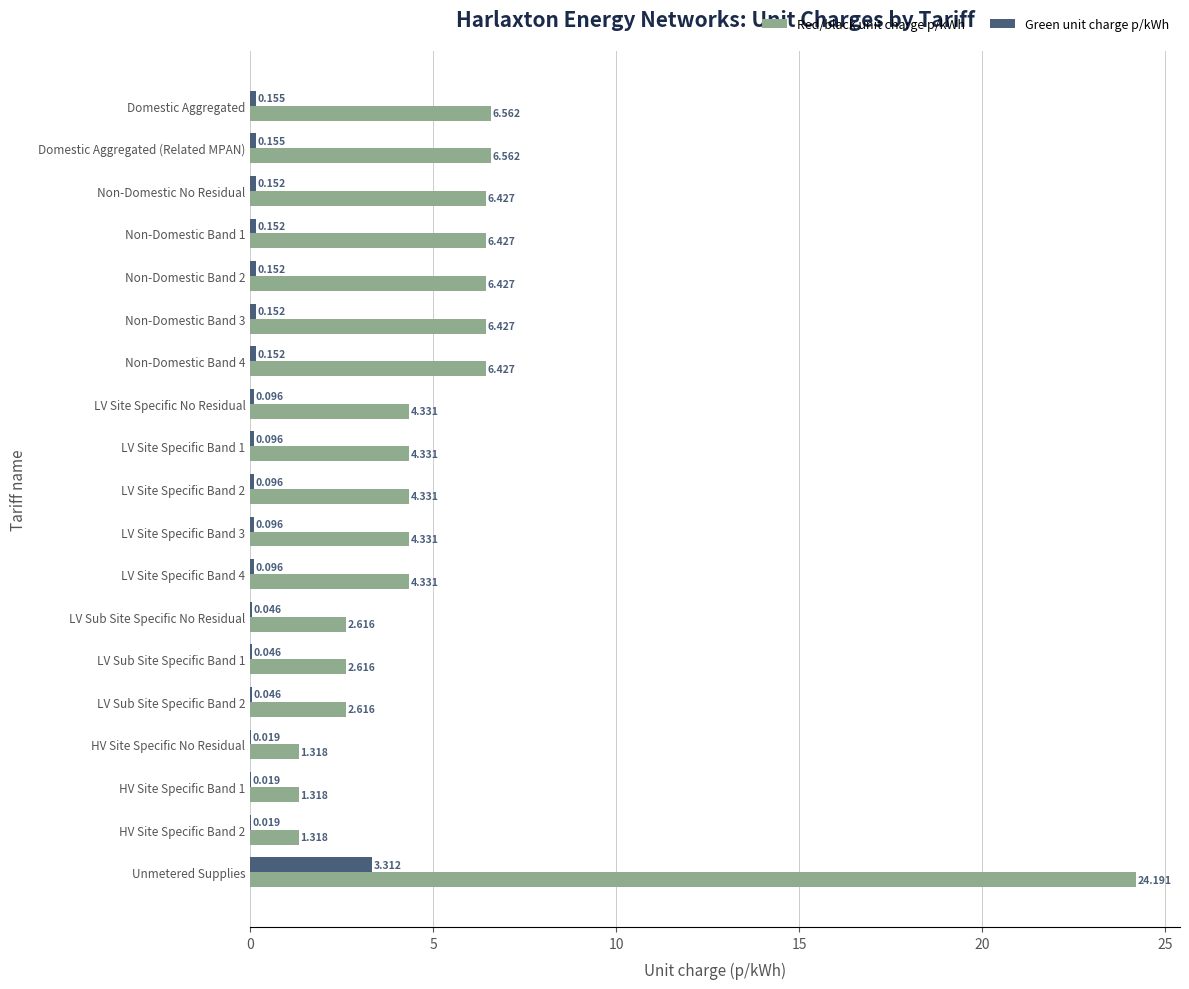

What are all the series names shown in the legend?

Red/black unit charge p/kWh, Green unit charge p/kWh